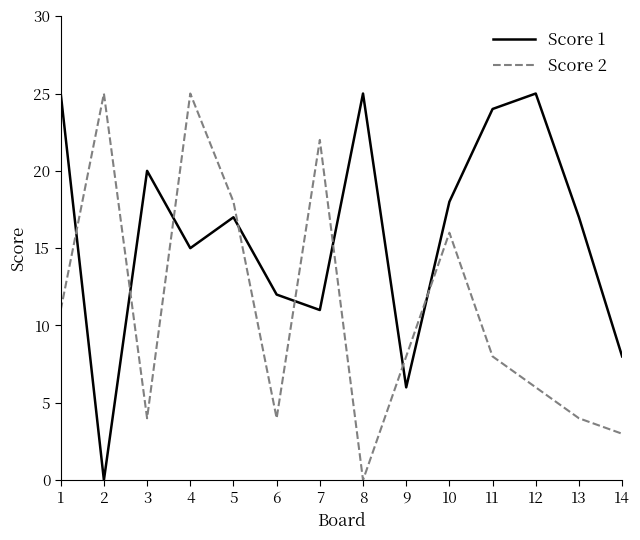

List the series in order of their overall mean, lowest first.

Score 2, Score 1